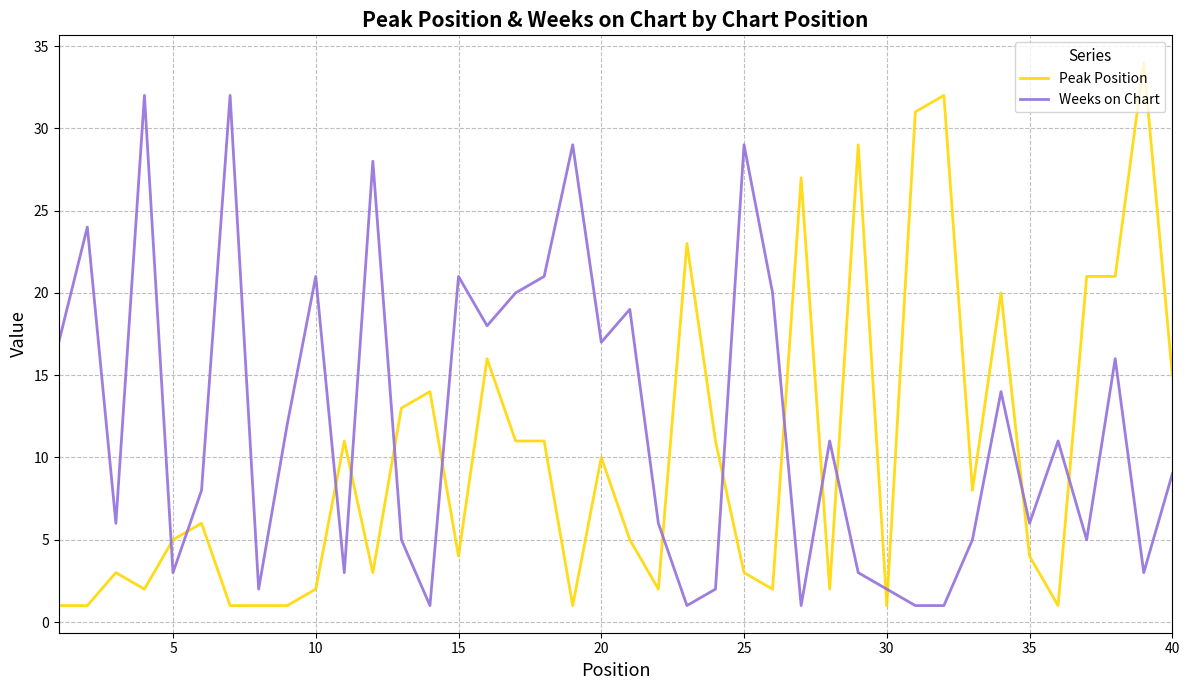

List the series in order of their overall mean, lowest first.

Peak Position, Weeks on Chart